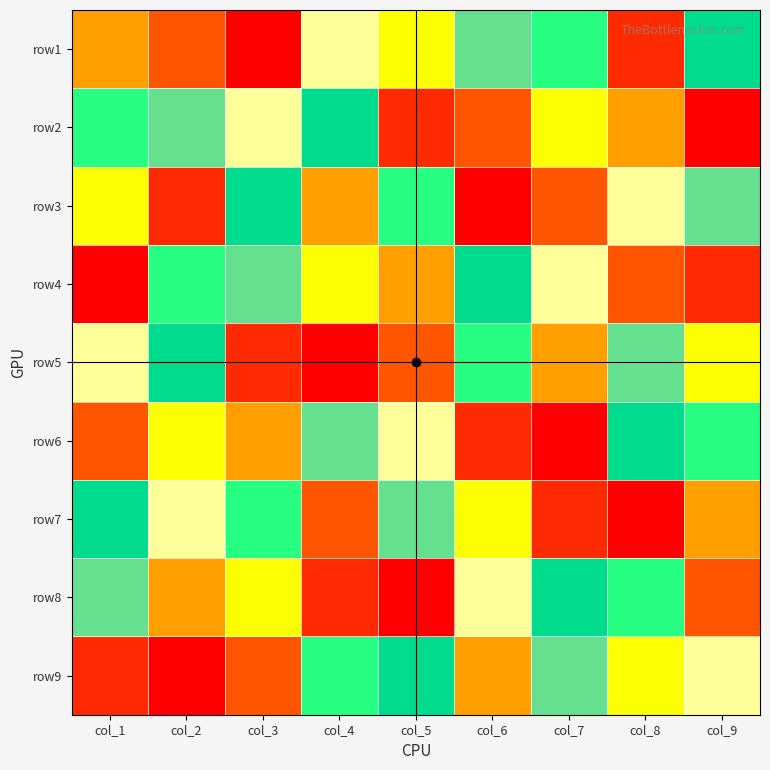

Reading left to right, what are all the values shown in this chart?

row1: col_1=4	col_2=3	col_3=1	col_4=9	col_5=5	col_6=8	col_7=6	col_8=2	col_9=7
row2: col_1=6	col_2=8	col_3=9	col_4=7	col_5=2	col_6=3	col_7=5	col_8=4	col_9=1
row3: col_1=5	col_2=2	col_3=7	col_4=4	col_5=6	col_6=1	col_7=3	col_8=9	col_9=8
row4: col_1=1	col_2=6	col_3=8	col_4=5	col_5=4	col_6=7	col_7=9	col_8=3	col_9=2
row5: col_1=9	col_2=7	col_3=2	col_4=1	col_5=3	col_6=6	col_7=4	col_8=8	col_9=5
row6: col_1=3	col_2=5	col_3=4	col_4=8	col_5=9	col_6=2	col_7=1	col_8=7	col_9=6
row7: col_1=7	col_2=9	col_3=6	col_4=3	col_5=8	col_6=5	col_7=2	col_8=1	col_9=4
row8: col_1=8	col_2=4	col_3=5	col_4=2	col_5=1	col_6=9	col_7=7	col_8=6	col_9=3
row9: col_1=2	col_2=1	col_3=3	col_4=6	col_5=7	col_6=4	col_7=8	col_8=5	col_9=9